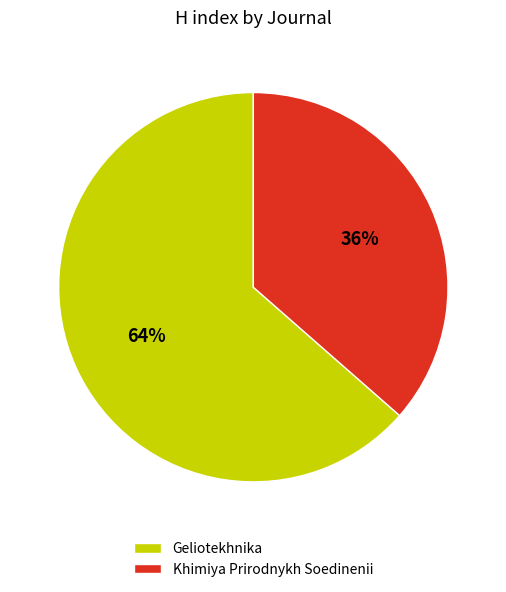

What is the majority slice?

Geliotekhnika